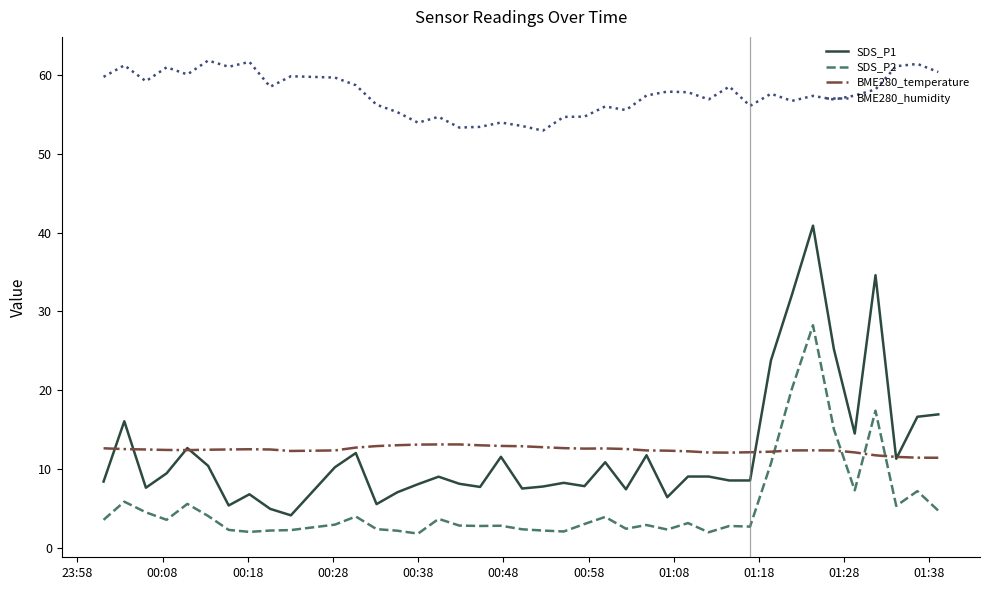

True or false: BME280_temperature and BME280_humidity cross at least once.

False